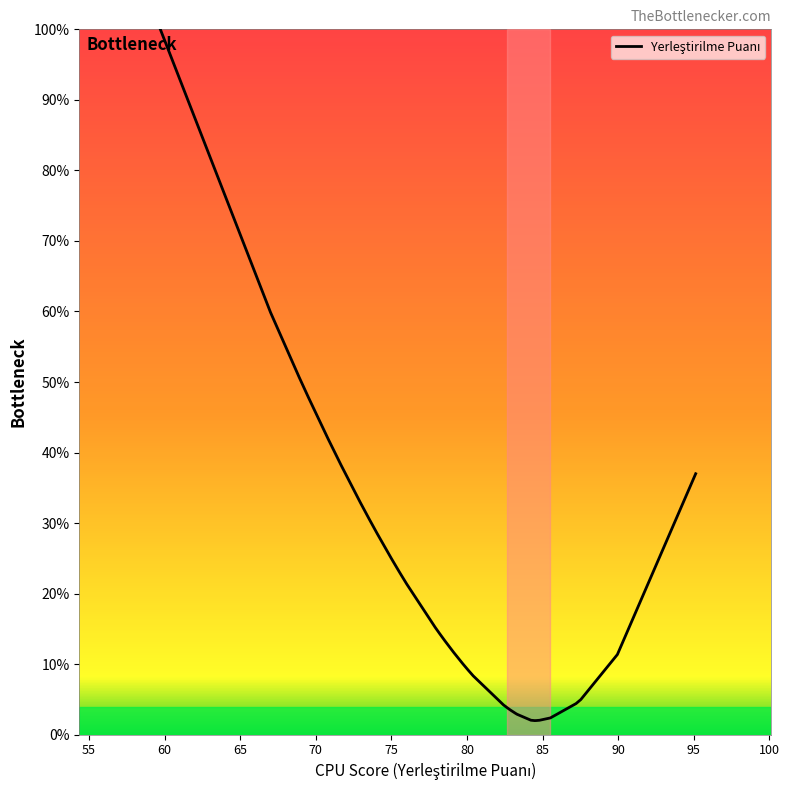

What is the average value?

20.3